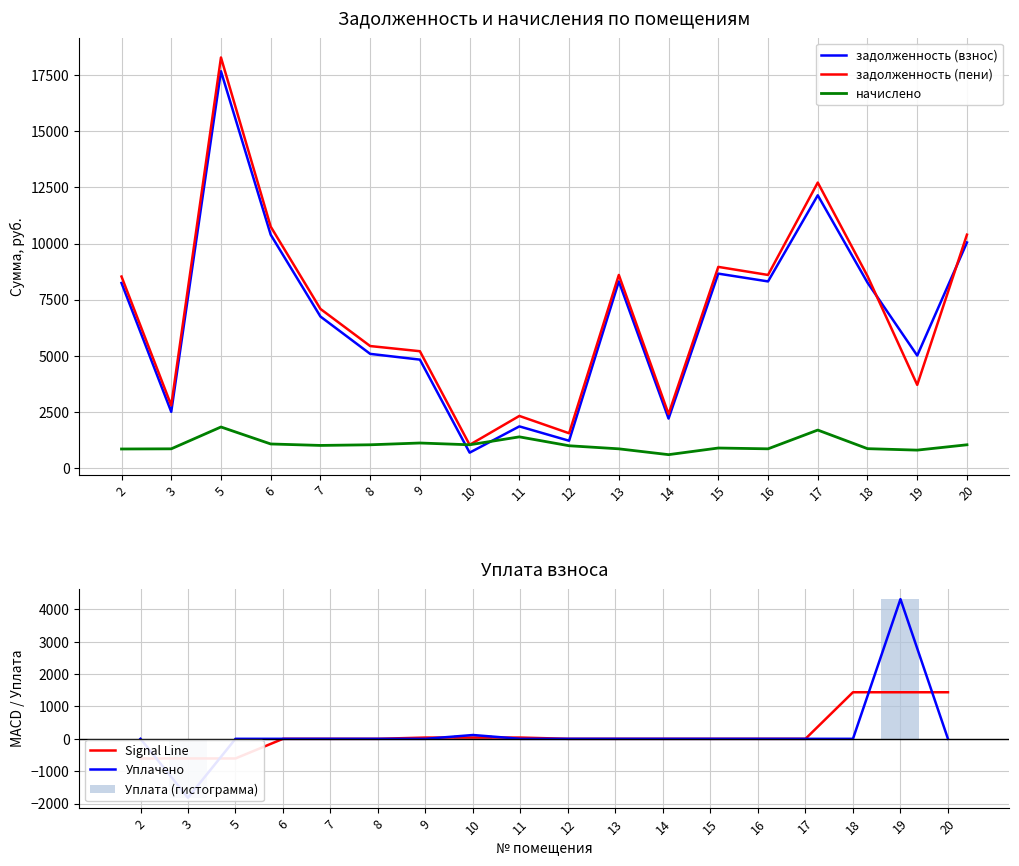

What is the maximum value for задолженность (взнос)?

17668.6